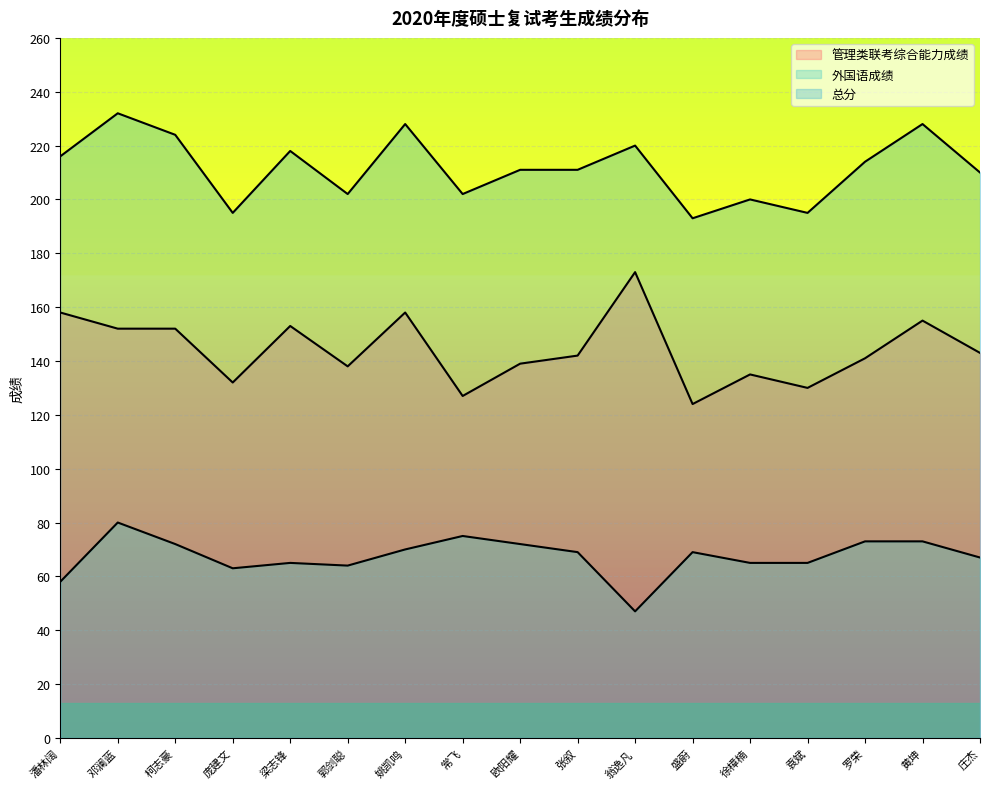

True or false: 总分 and 管理类联考综合能力成绩 intersect in this chart.

False